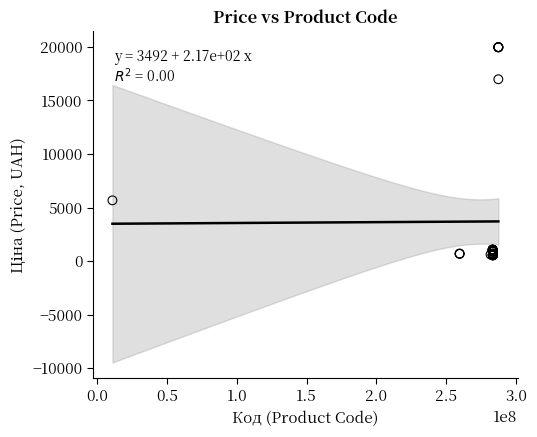

What Y value in the scatter plot is closest to 10247?

5673.8